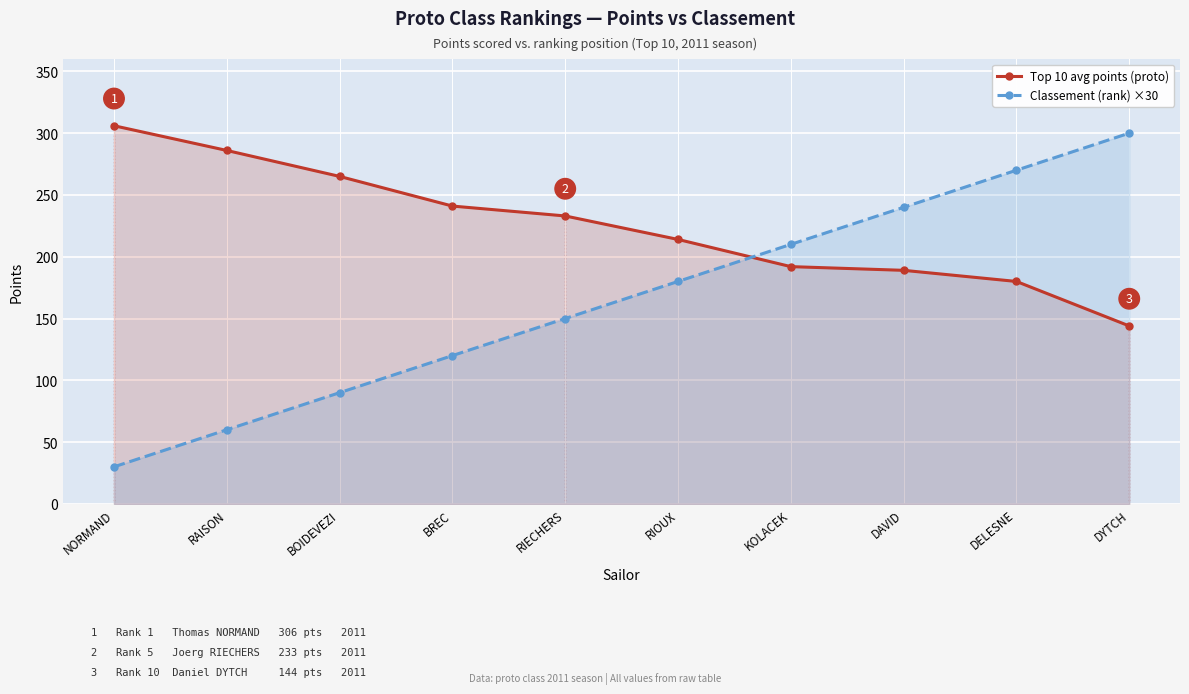

At which label is Top 10 avg points (proto) closest to 225?

RIECHERS